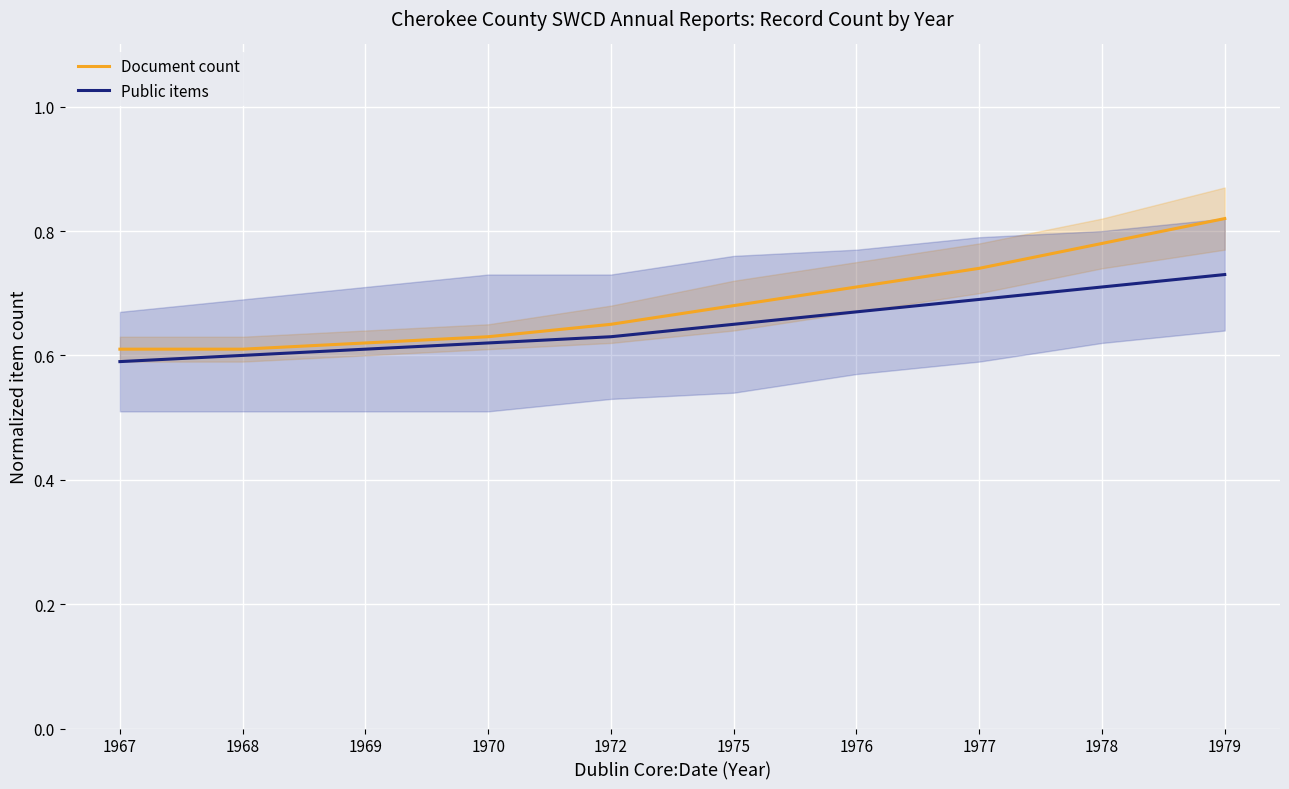

Which has a higher value, 1969 or 1975?

1975